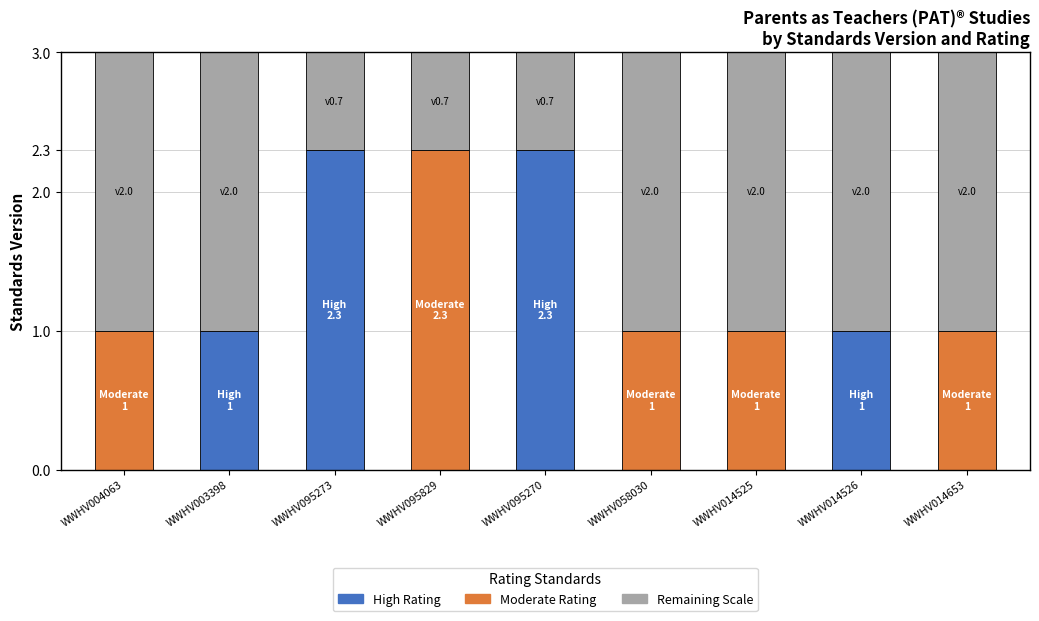

What is the value of the 8th bar from the left?

1.0